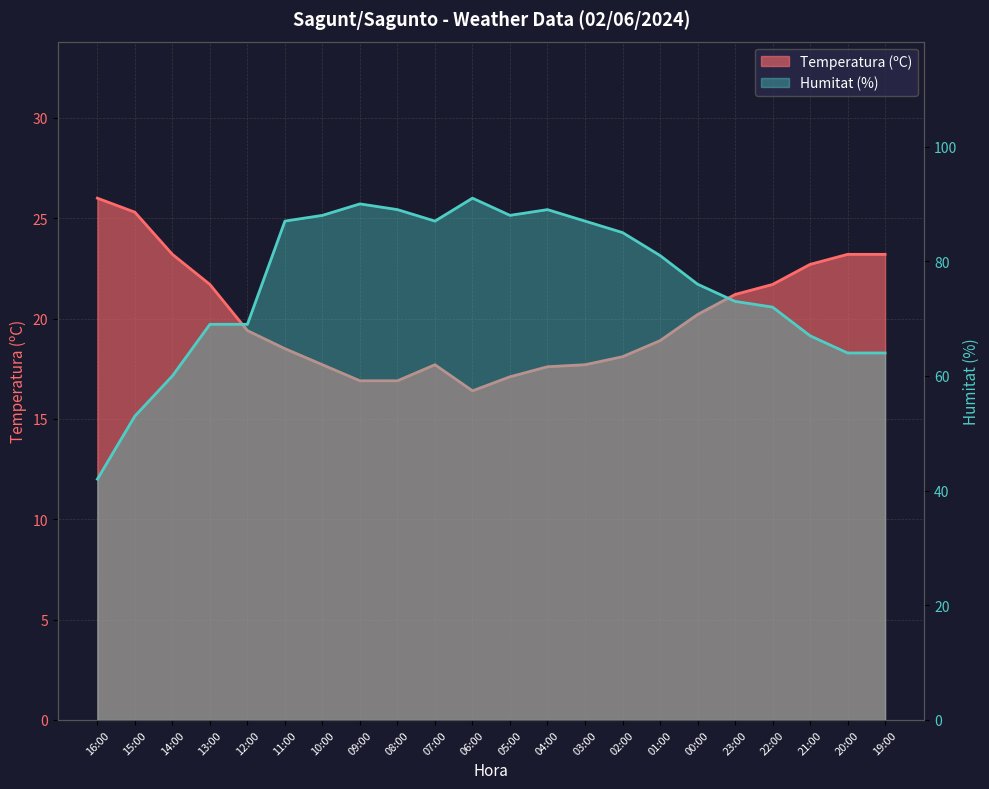

What is the highest value of the Temperatura (ºC) series?

26.0